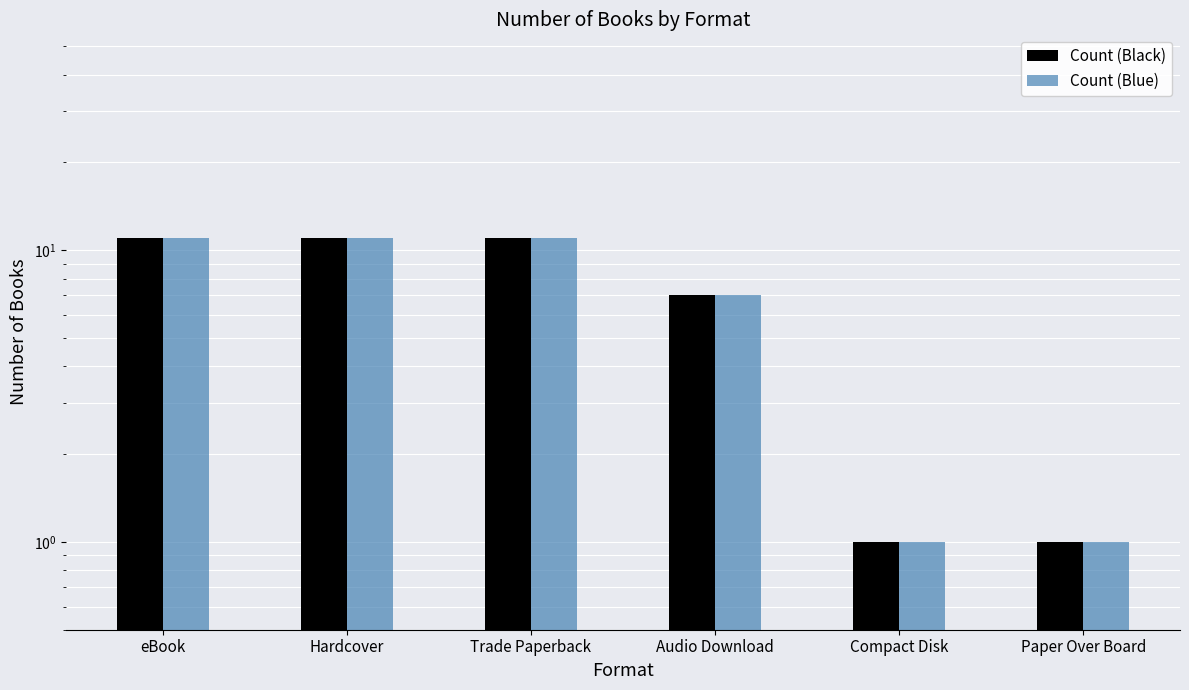

Reading right to left, extract all data points from this chart.

Count (Black): 1	1	7	11	11	11
Count (Blue): 1	1	7	11	11	11